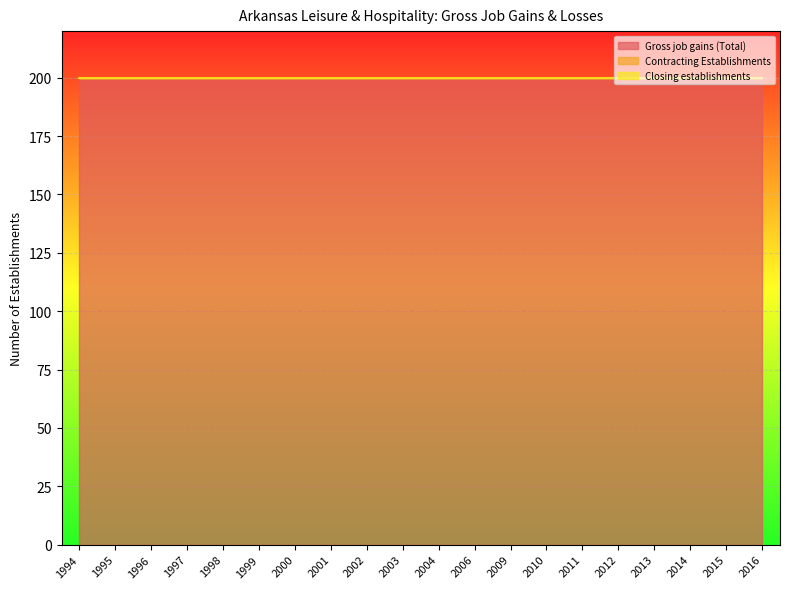

True or false: Gross job gains (Total) and Closing establishments cross at least once.

False